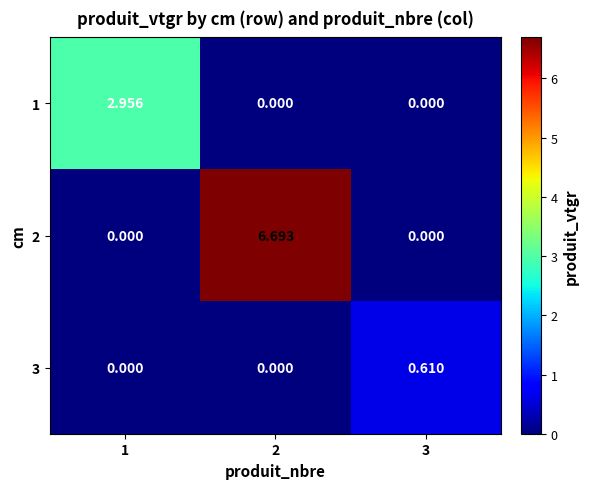

Is the value of 3 at 2 greater than the value of 2 at 2?

No